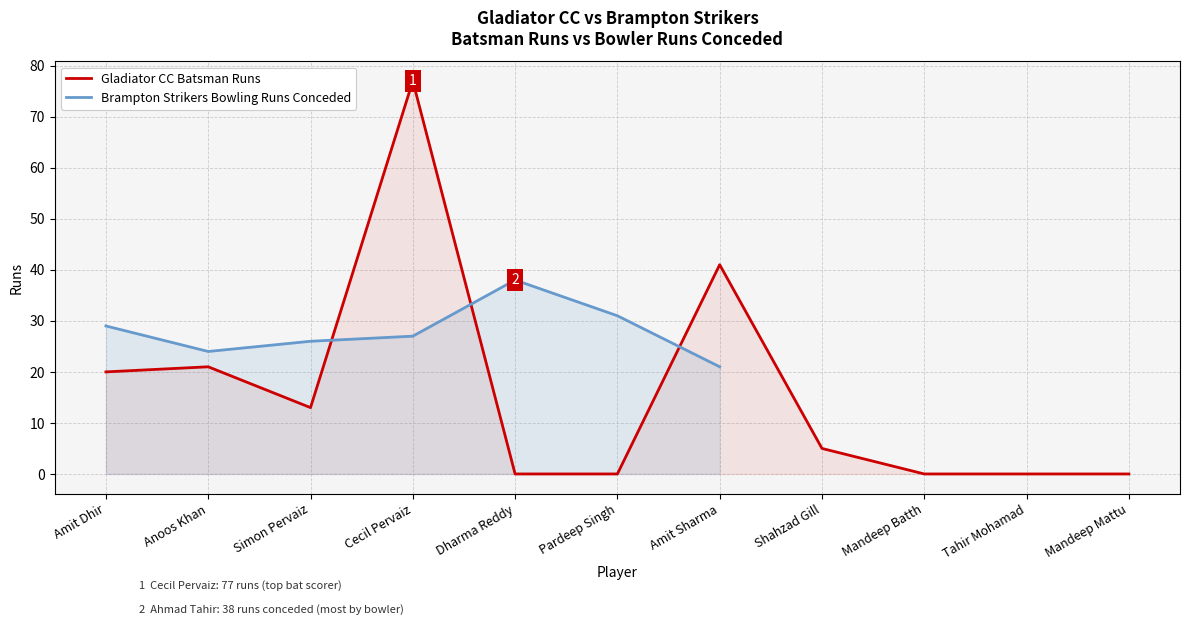

The chart shows a value of 0 at Dharma Reddy. True or false?

True